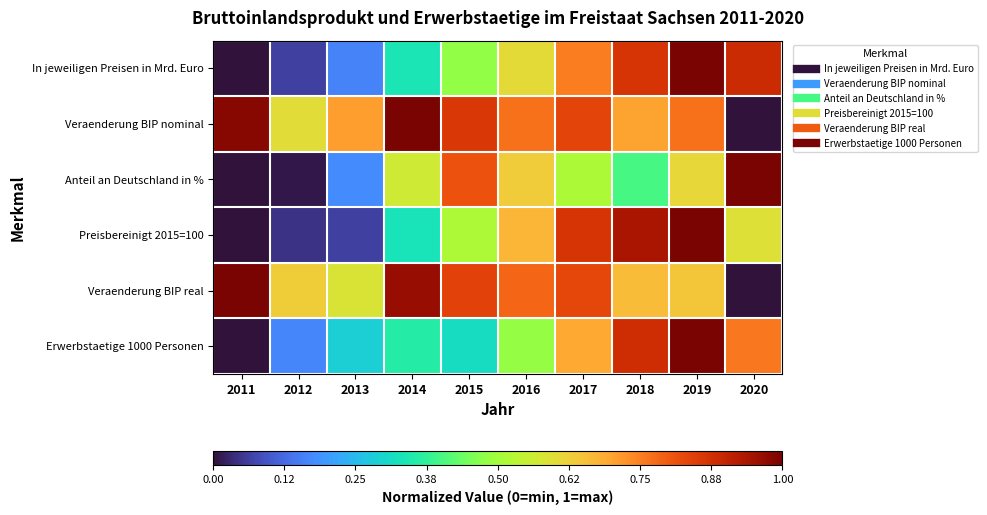

Which has a higher value, 2012 or 2020?

2020